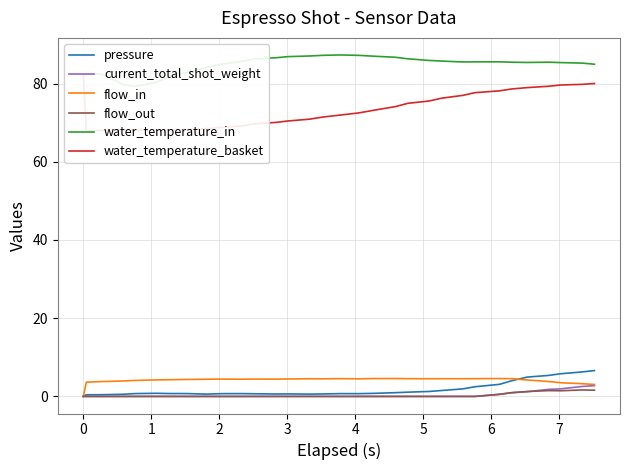

How many data points in water_temperature_basket are less than 72?

16